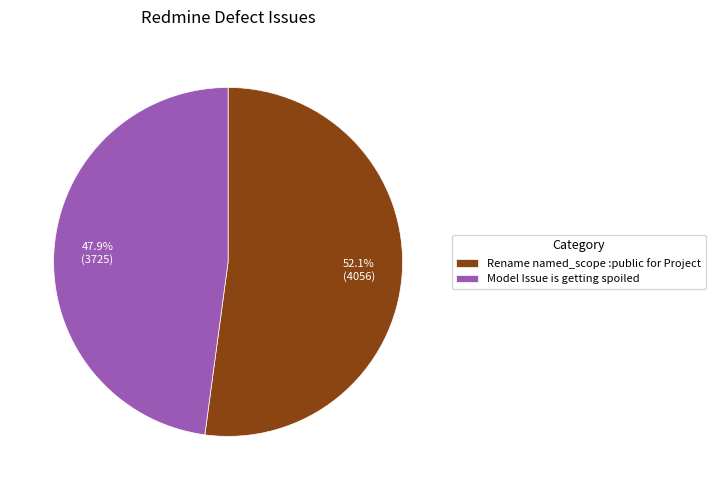

Count the number of slices in the pie.

2